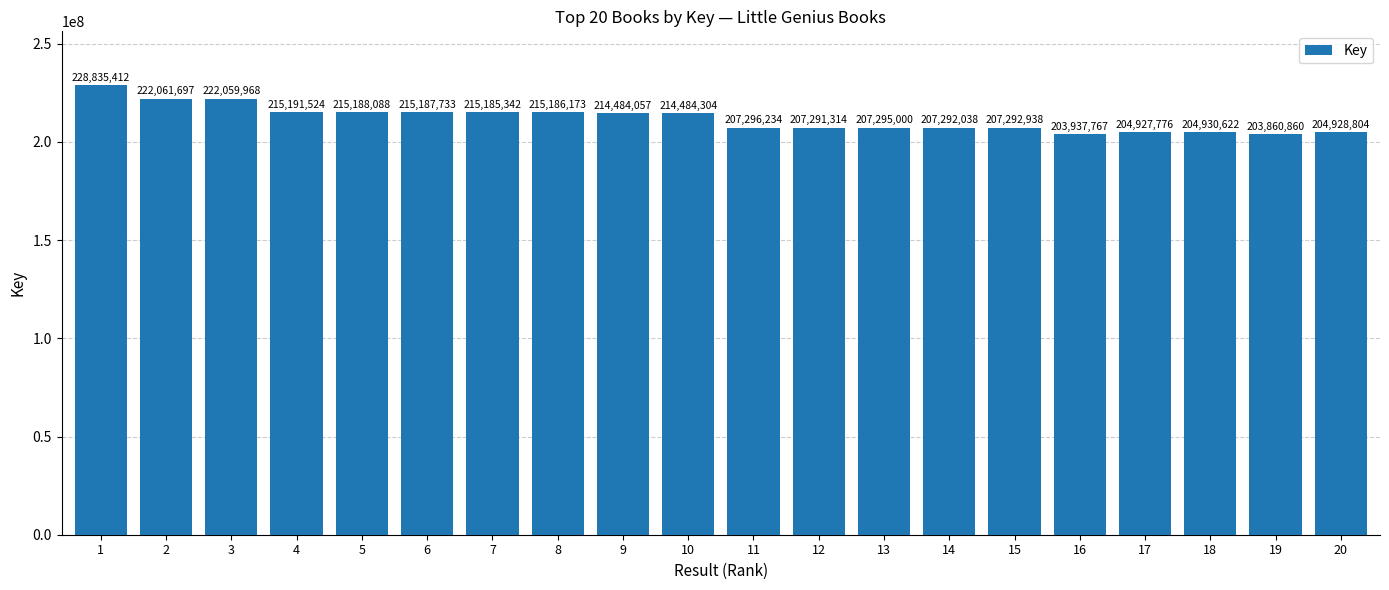

What is the ratio of the value at 4 to the value at 19?

1.1